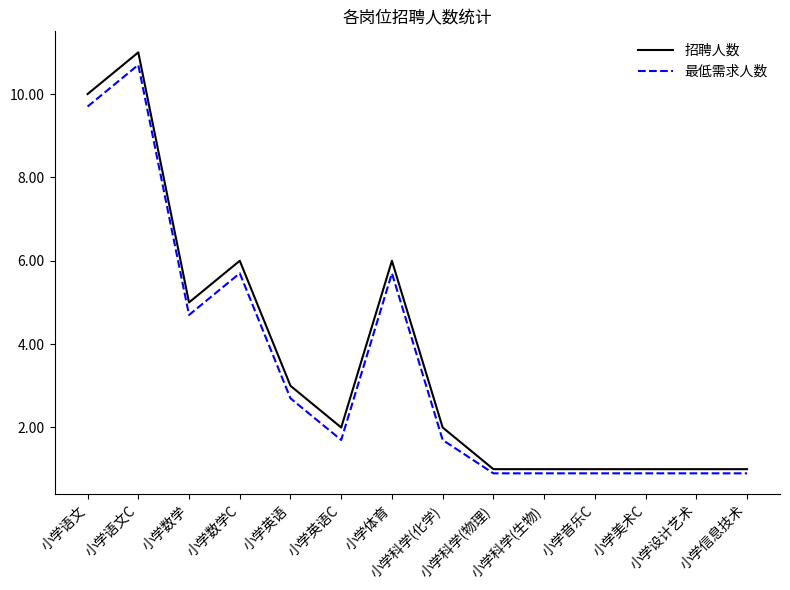

True or false: 招聘人数 has a value of 2.0 at 小学科学(化学).

True